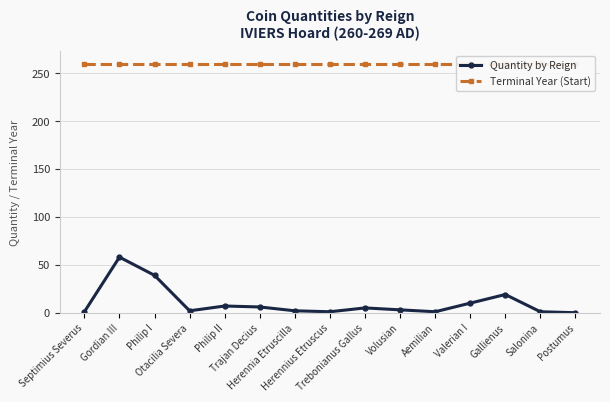

Where is Quantity by Reign nearest to the value 29?

Philip I